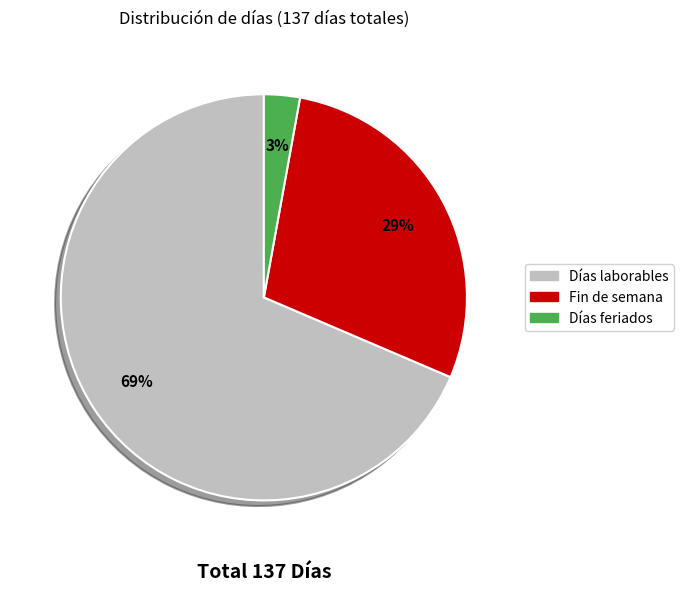

What is the smallest slice in the pie chart?

Días feriados